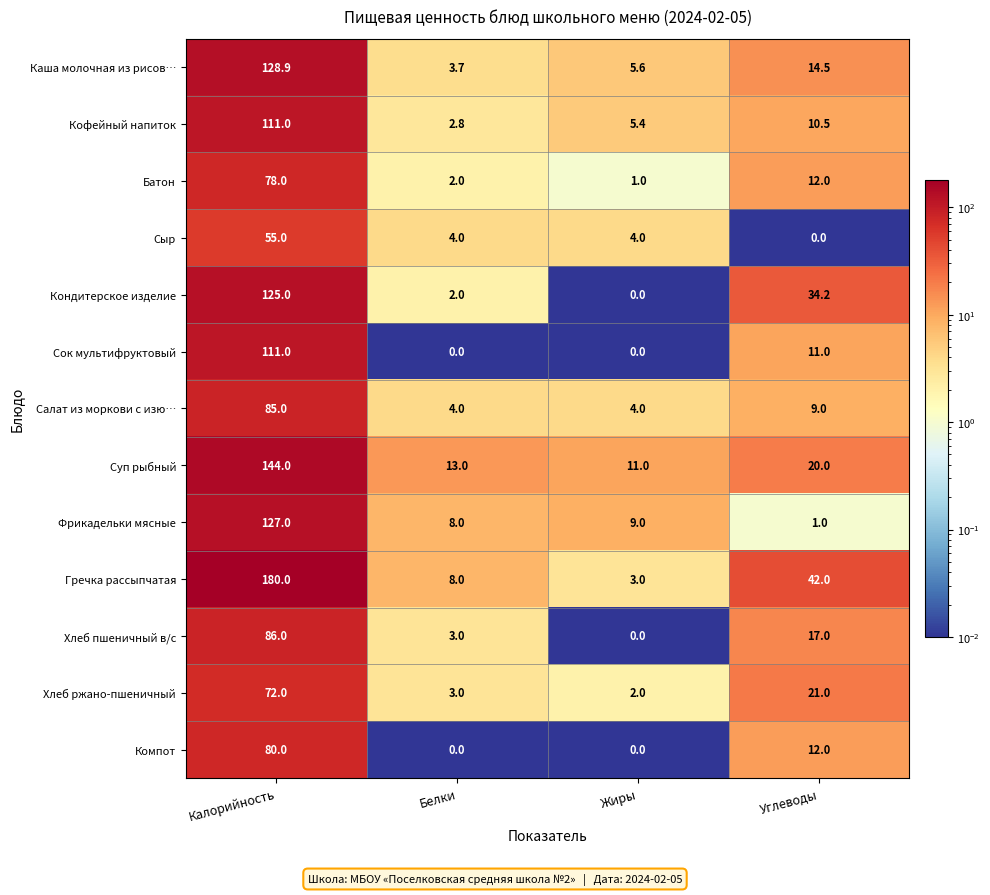

What is the difference between the Компот values at Калорийность and Белки?

80.0